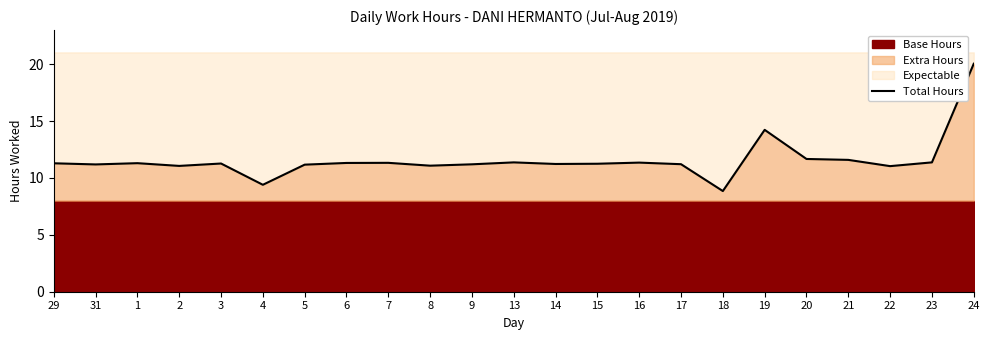

What is the average value?

11.6